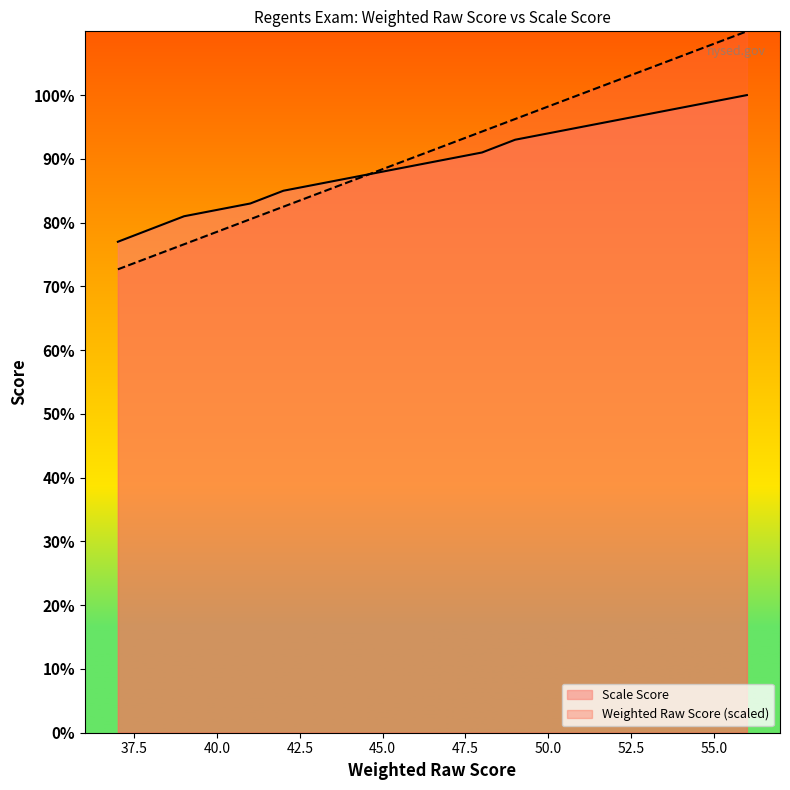

What is the spread (max minus min) of values at 41?

6.1